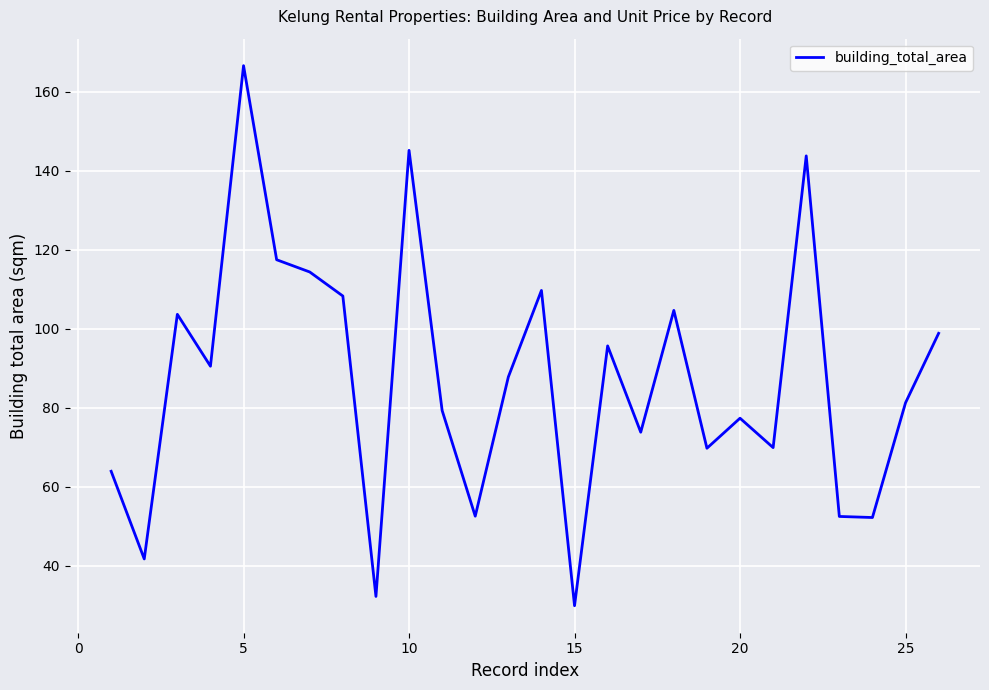

What is the difference between the maximum and minimum values?

136.7